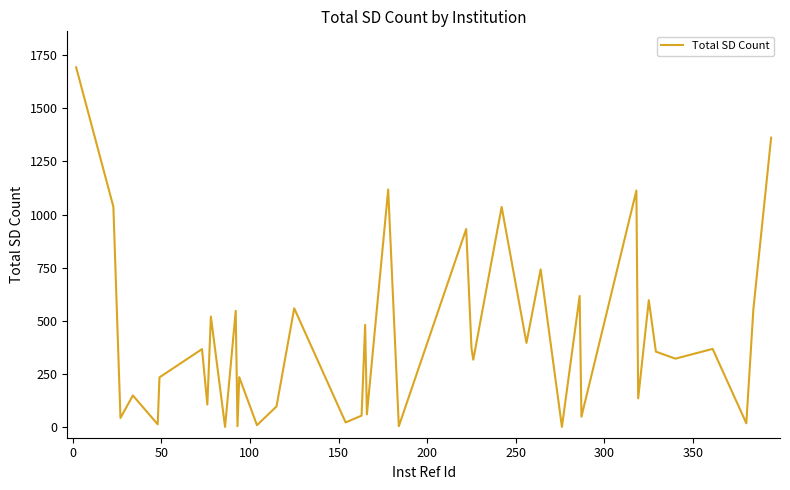

What is the difference between the maximum and minimum values?

1692